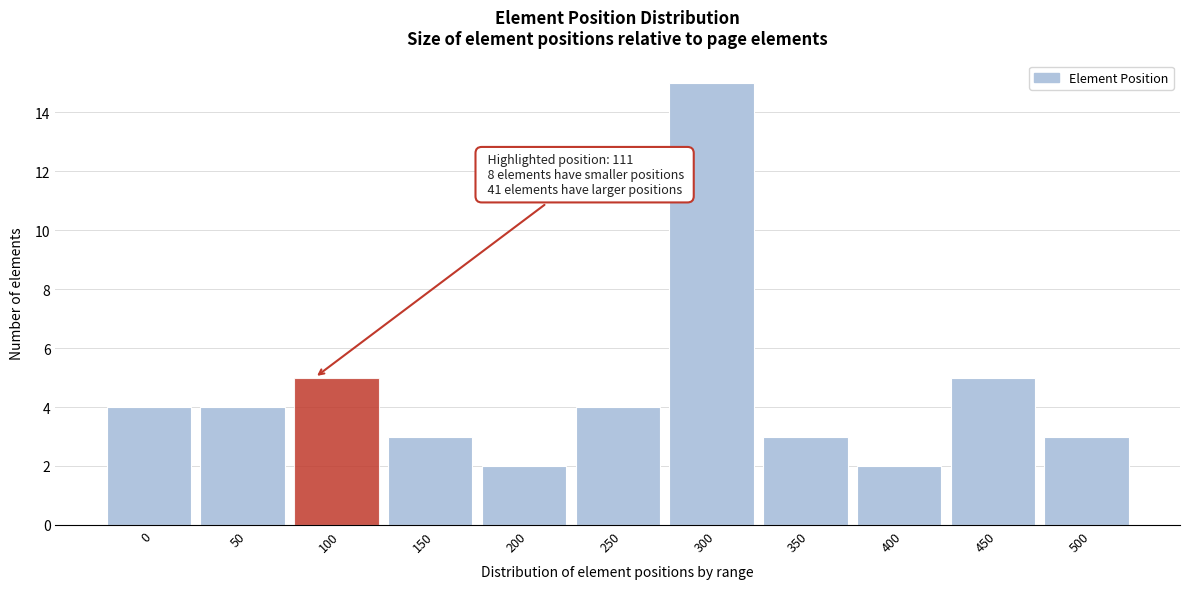

Reading left to right, list all the values displayed in this chart.

4	4	5	3	2	4	15	3	2	5	3